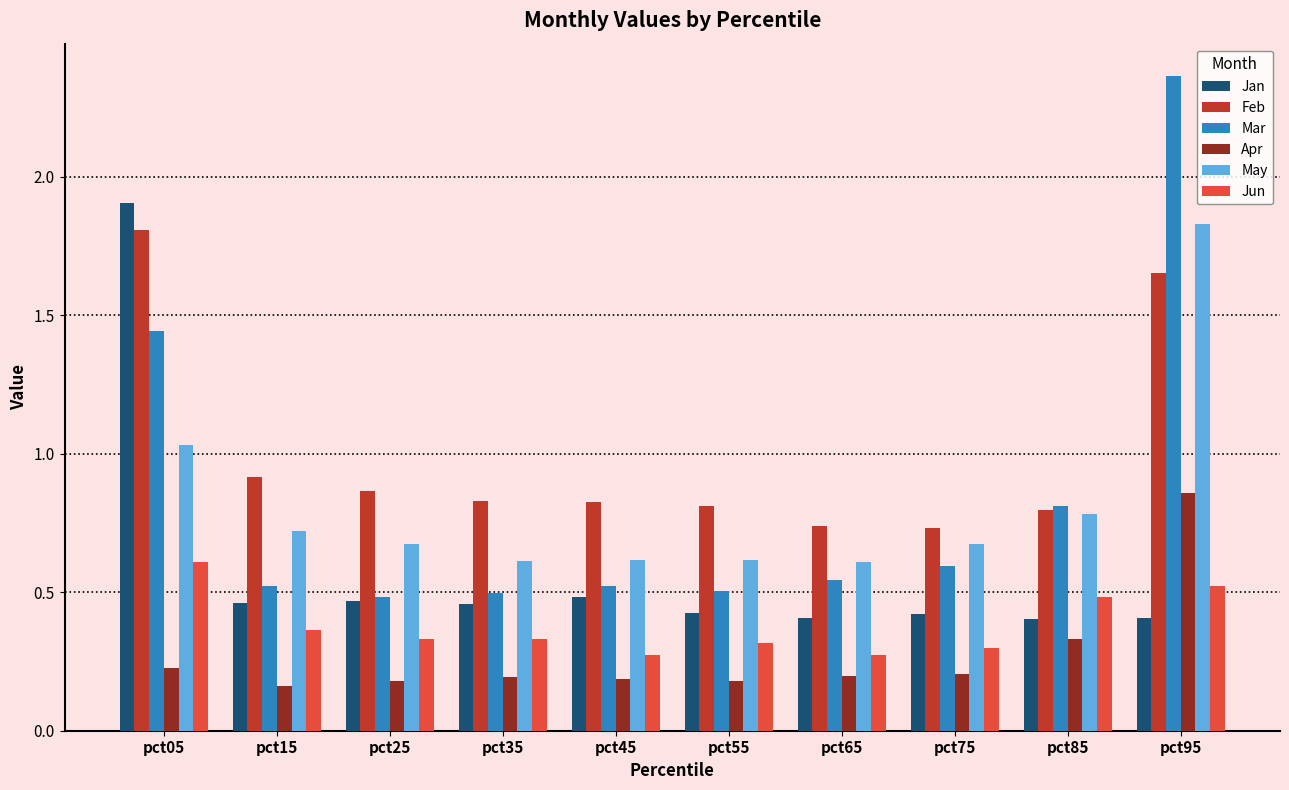

Count the Jun values in the range 0 to 1.

10